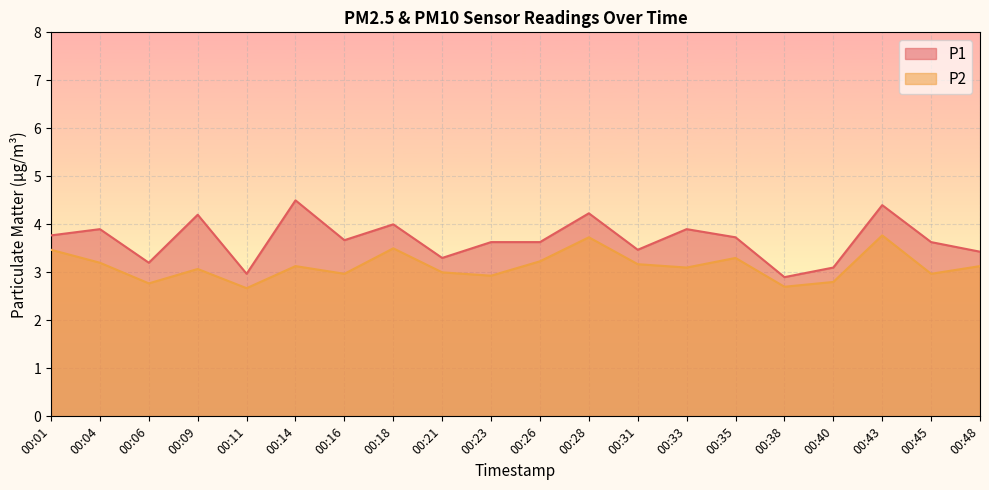

What is the smallest value displayed?

2.7